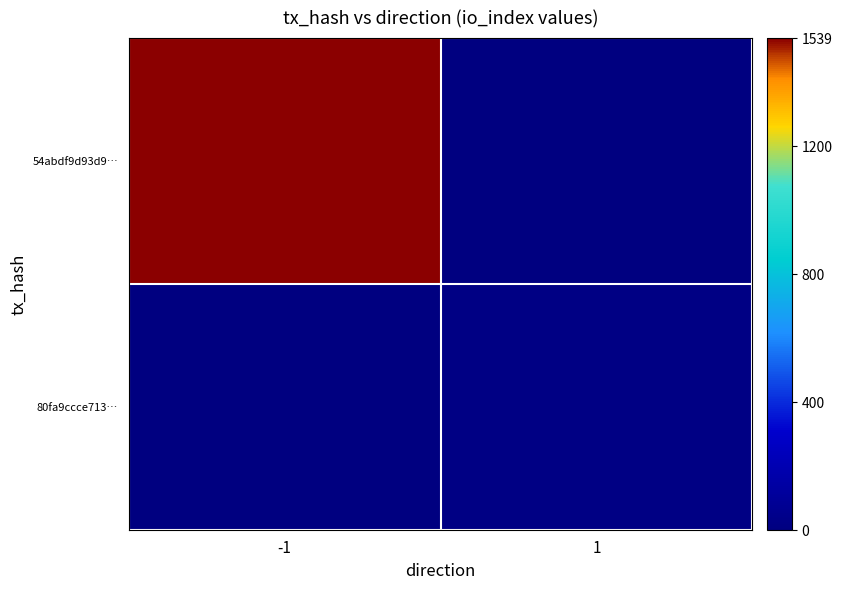

Between 1 and -1, which is larger?

-1